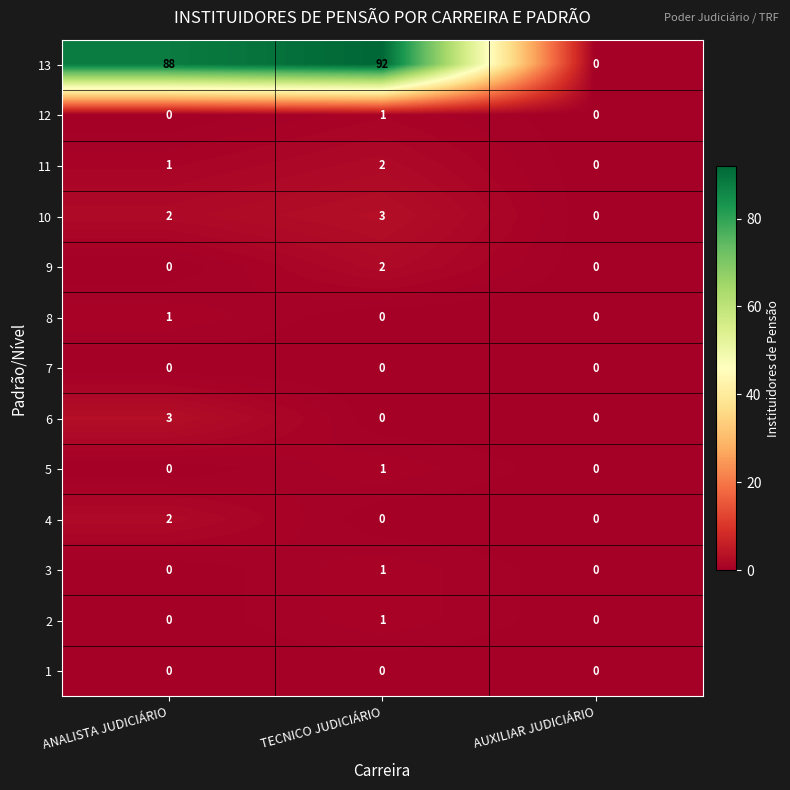

Which category has the highest value across all series?

TECNICO JUDICIÁRIO